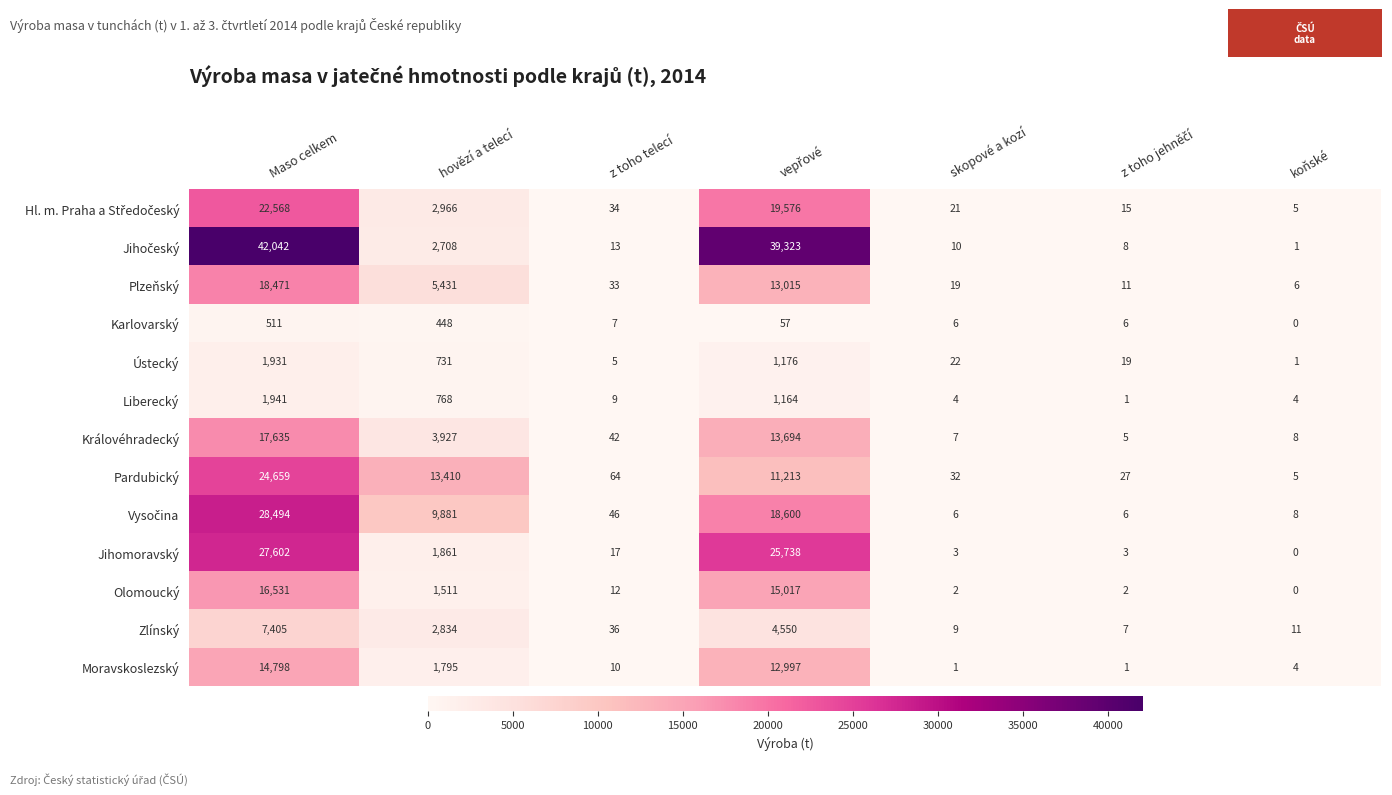

What value does the Pardubický series have at skopové a kozí?

32